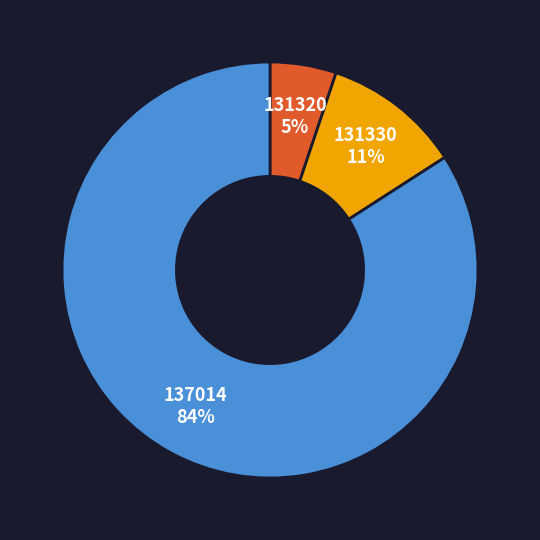

Is there any slice that represents more than half of the pie?

Yes